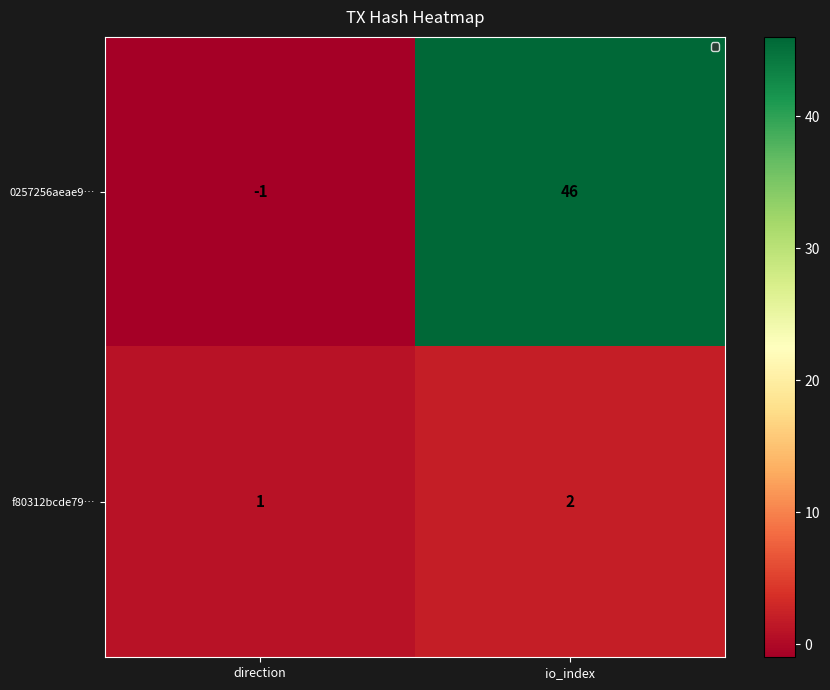

How many values in the 0257256aeae9… series are below 46?

1